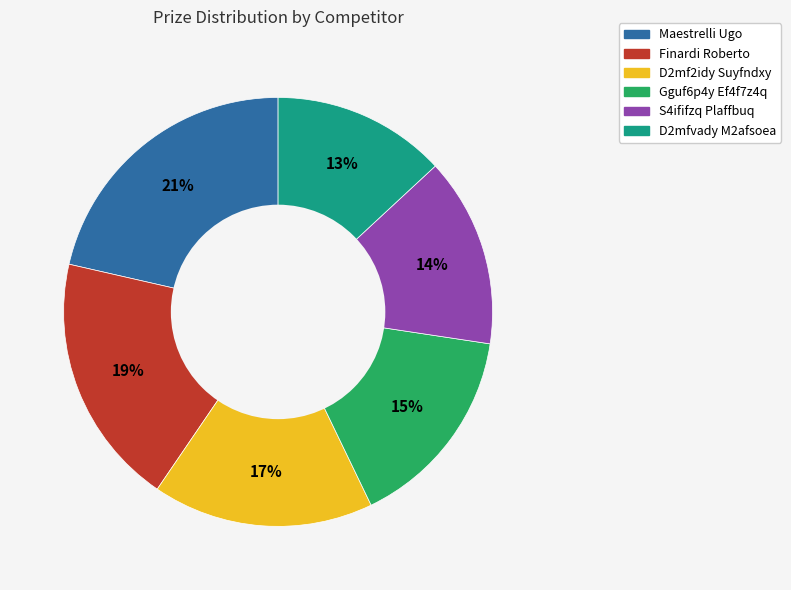

The Finardi Roberto slice represents 19% of the pie. True or false?

True